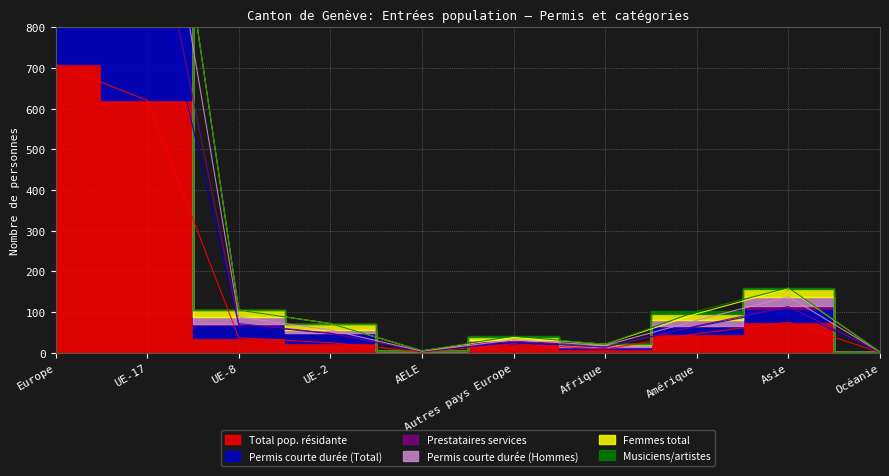

What is the difference between the maximum and second lowest values in the Permis courte durée (Hommes) series?

1333